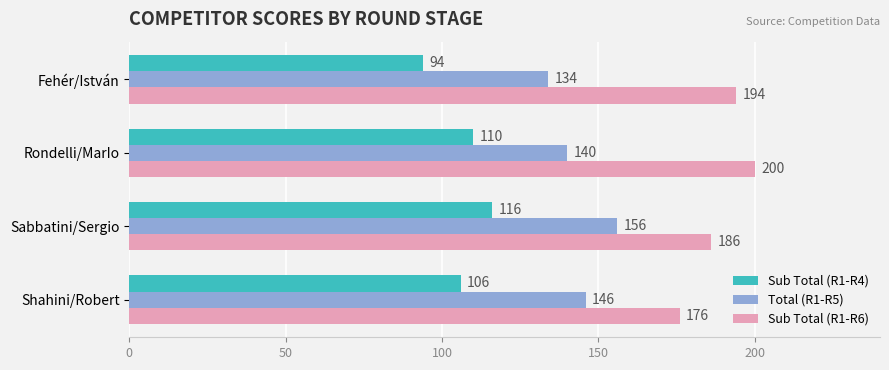

How many values in the Total (R1-R5) series are below 146?

2